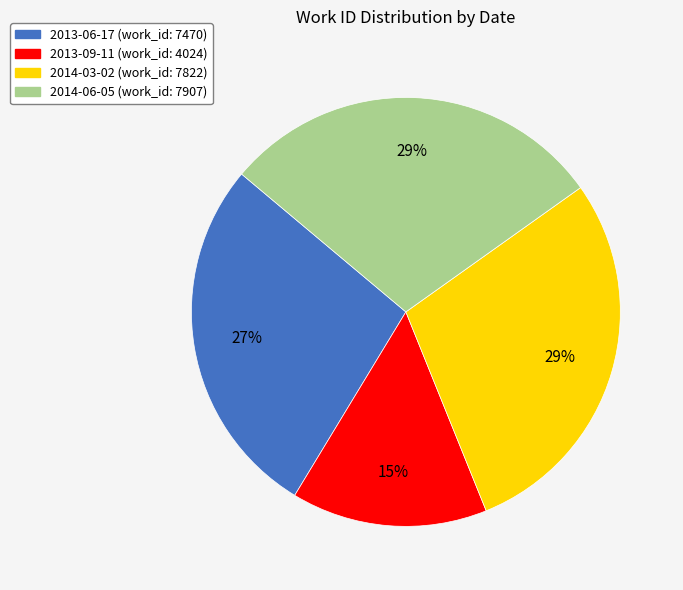

The 2013-06-17 (work_id: 7470) slice represents 33% of the pie. True or false?

False